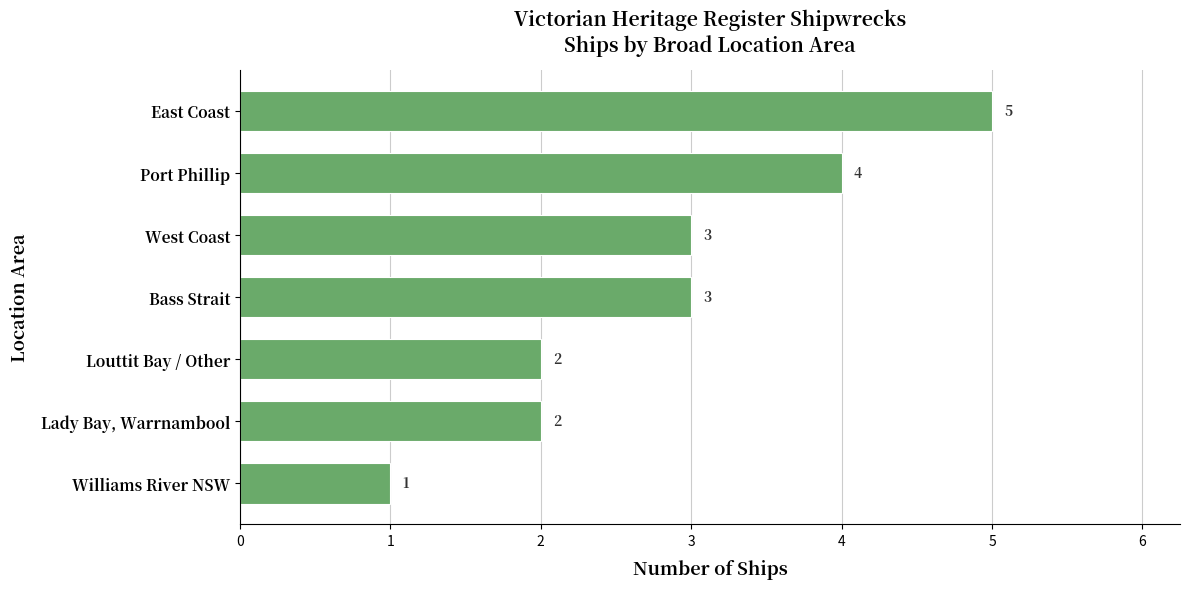

True or false: the data shows 3 at Bass Strait.

True